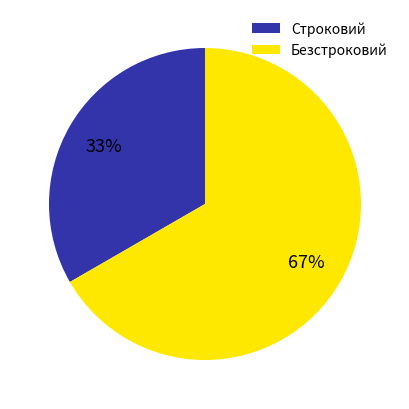

What percentage is the Безстроковий slice, to the nearest percent?

67%